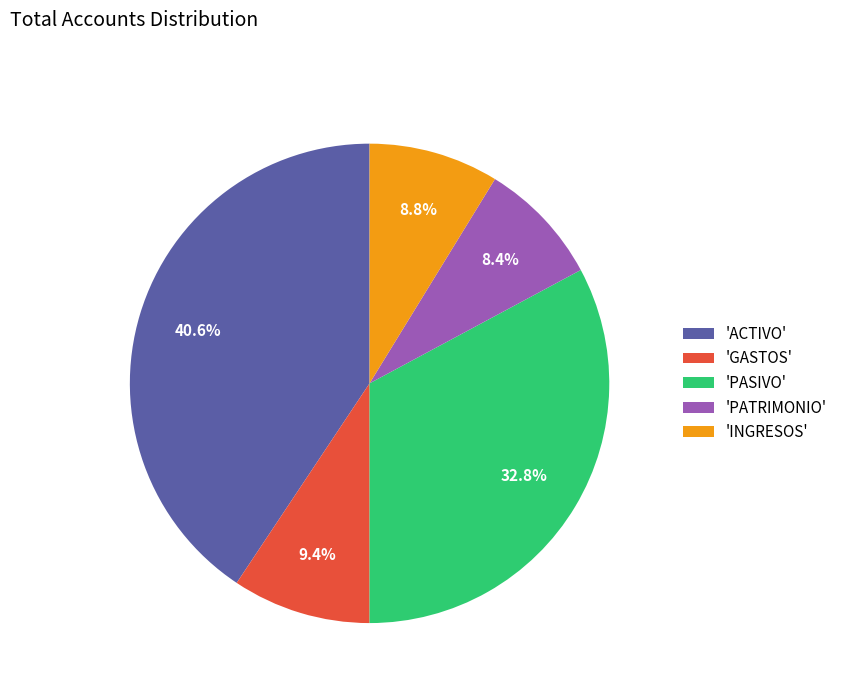

How many segments does this pie chart have?

5